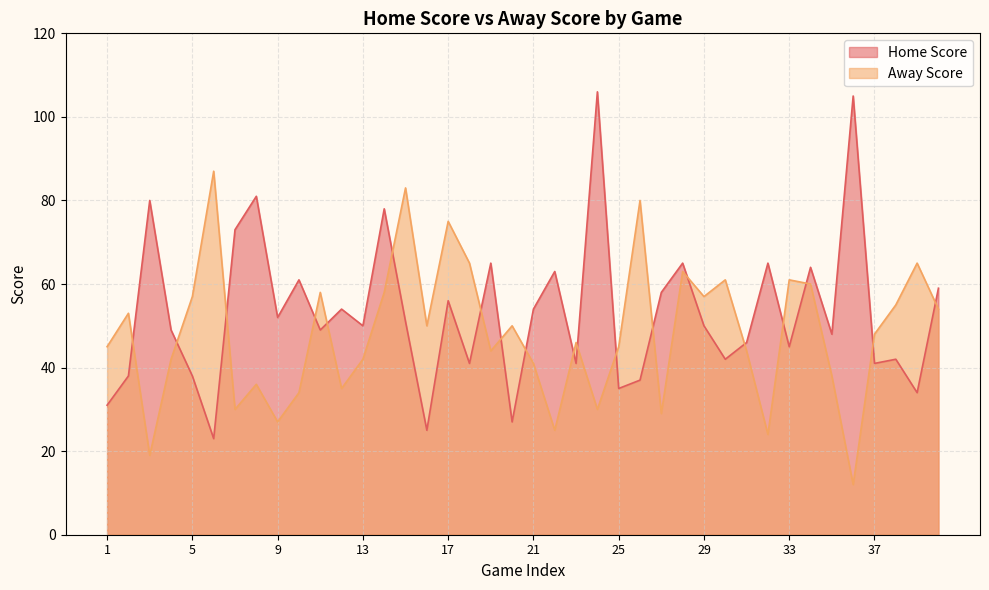

How many values in the Home Score series exceed 50?

19